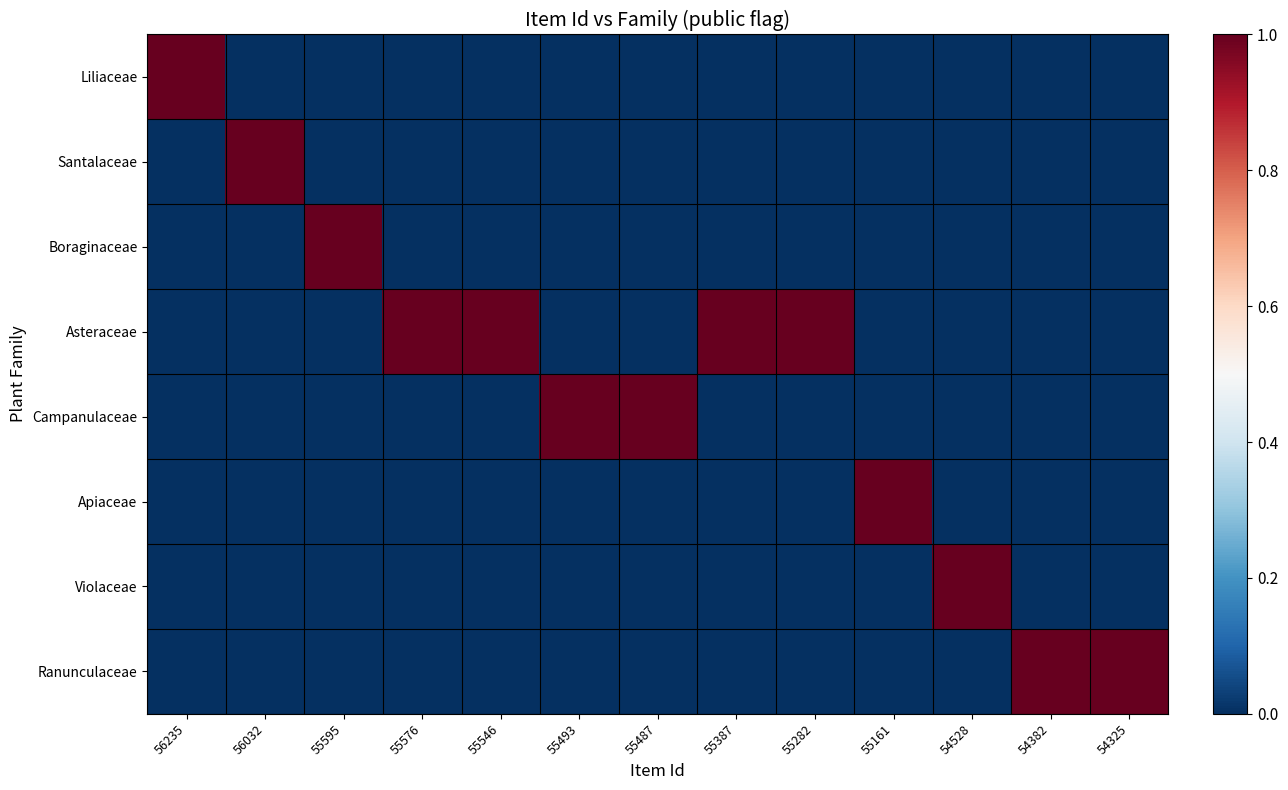

Rank the series by their maximum value, from highest to lowest.

Liliaceae, Santalaceae, Boraginaceae, Asteraceae, Campanulaceae, Apiaceae, Violaceae, Ranunculaceae